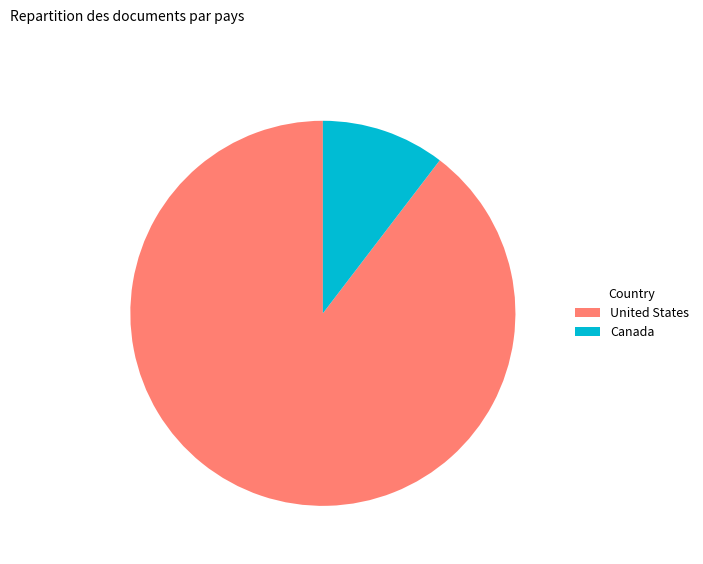

Approximately how many times larger is the value at United States compared to Canada?

8.6